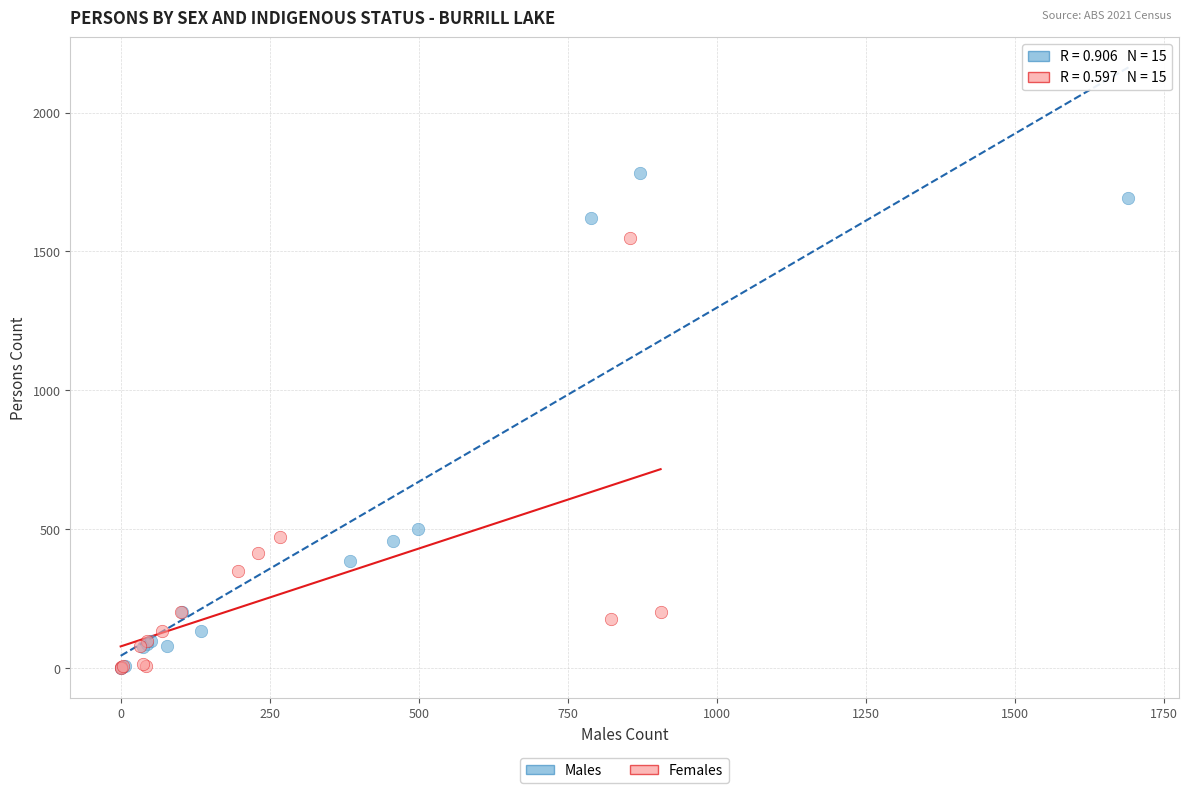

Which series has the widest spread of Y values?

Males